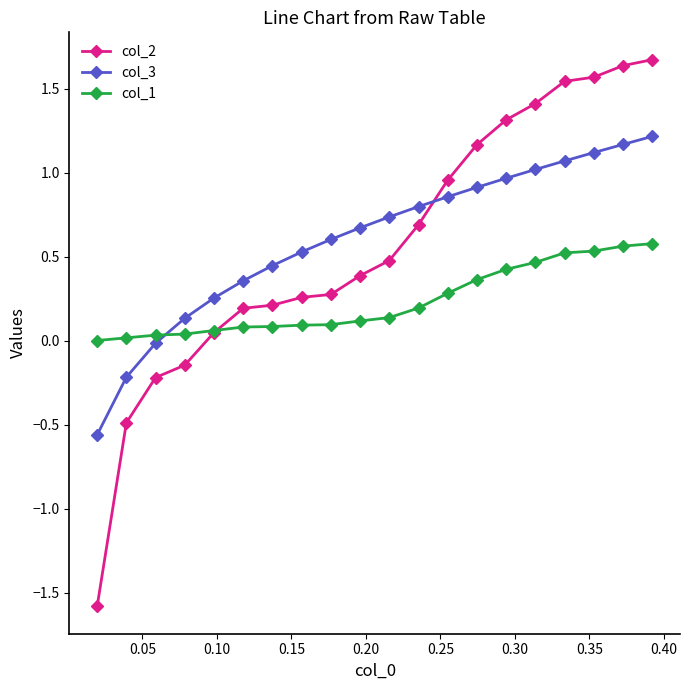

Rank the series by their maximum value, from highest to lowest.

col_2, col_3, col_1